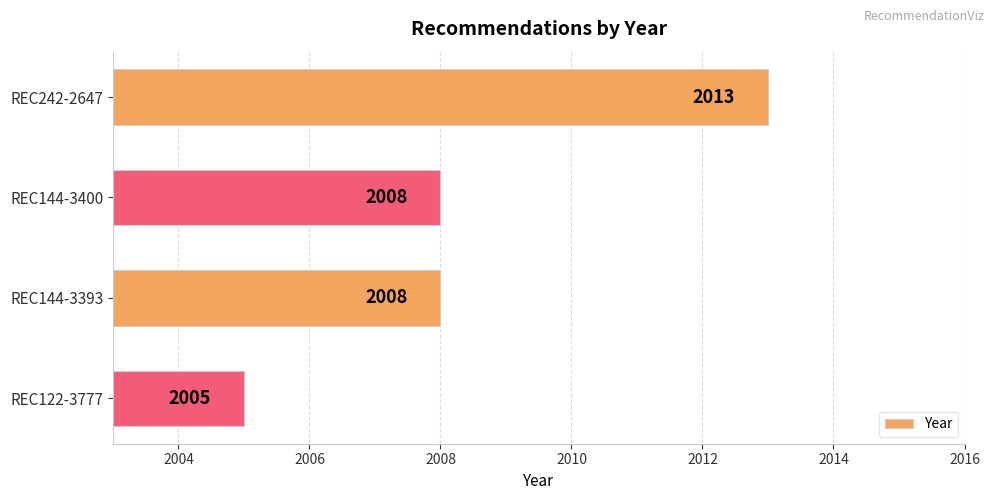

Reading bottom to top, what are all the values shown in this chart?

REC122-3777=2005	REC144-3393=2008	REC144-3400=2008	REC242-2647=2013